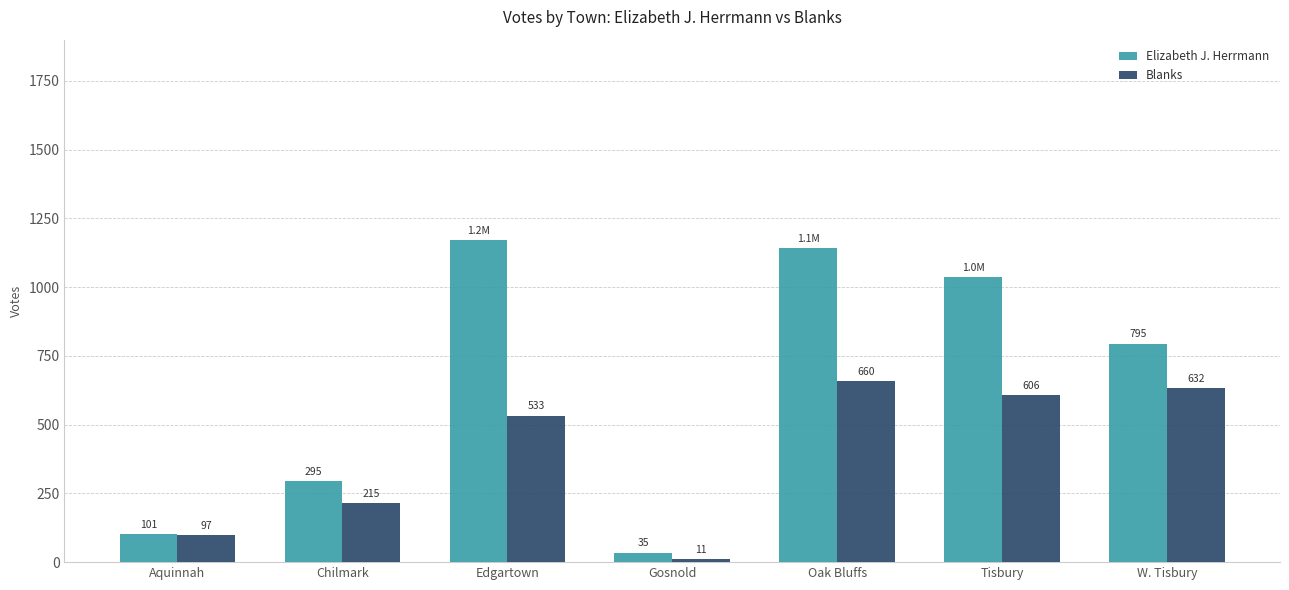

Reading left to right, what are all the values shown in this chart?

Elizabeth J. Herrmann: 101	295	1172	35	1142	1038	795
Blanks: 97	215	533	11	660	606	632